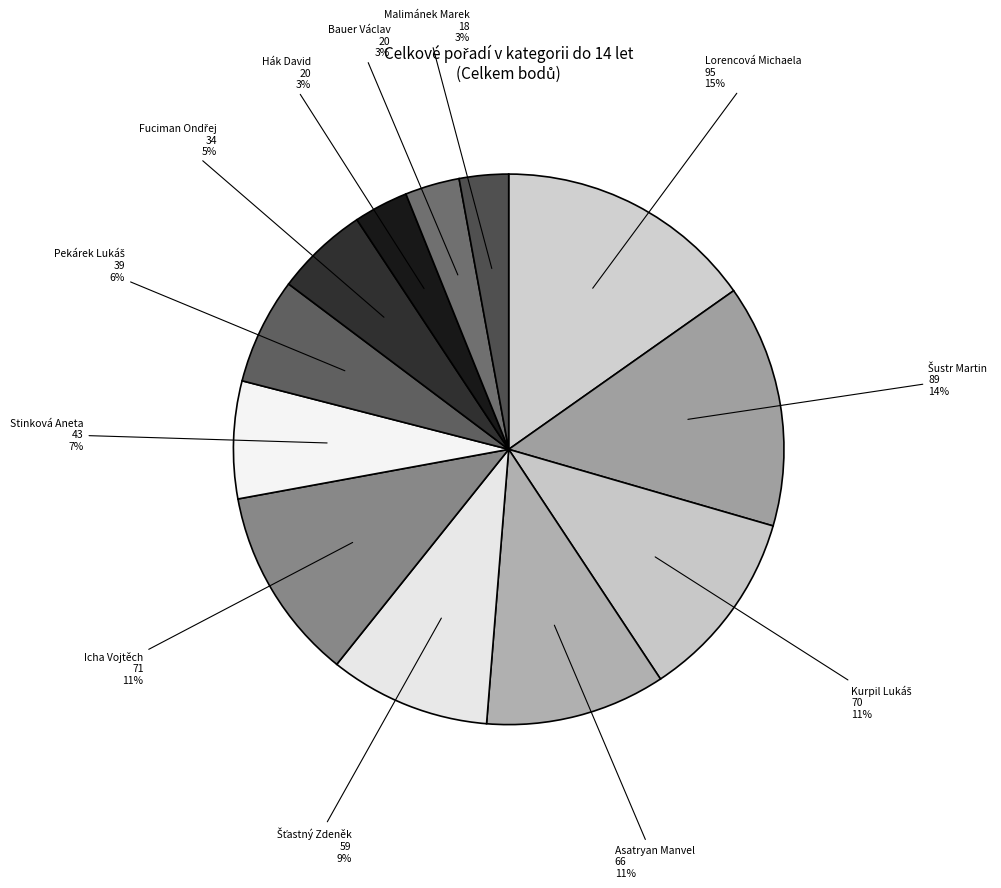

Count the number of slices in the pie.

12